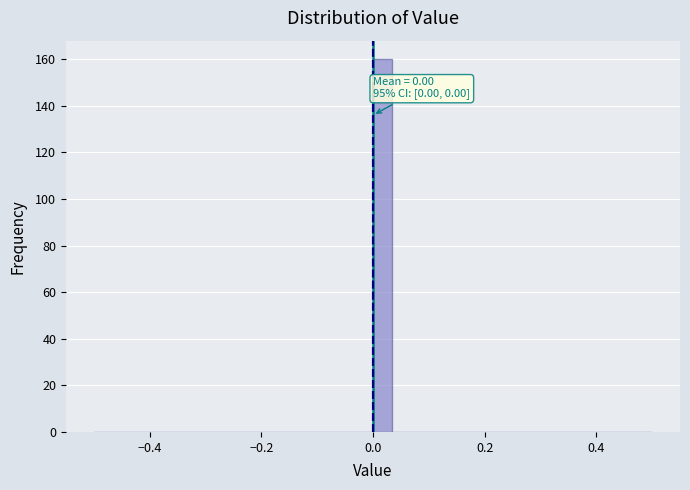

Around what value on the x-axis is the tallest bar? Give the approximate position of its centre, as read against the axis.

0.02